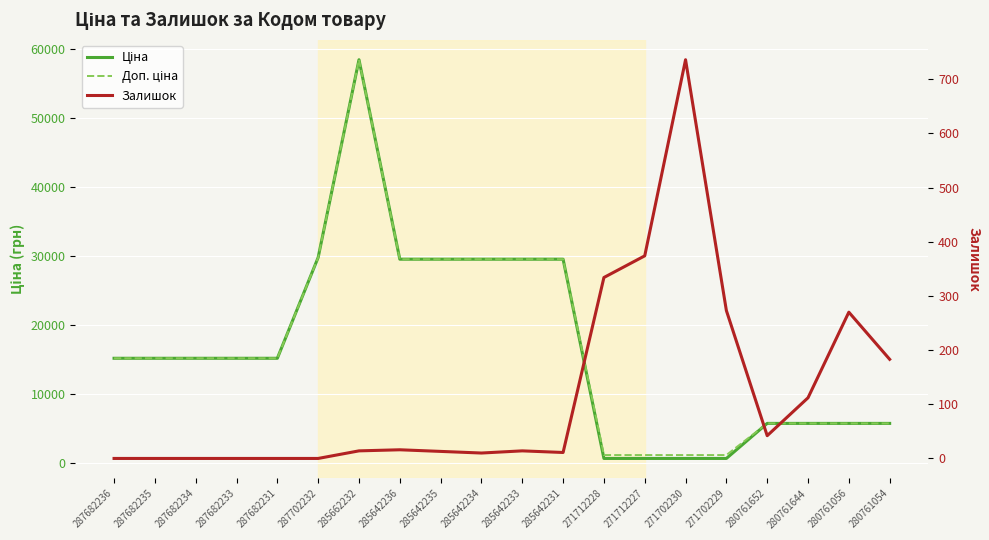

At which category does the chart reach its minimum across all series?

287682236